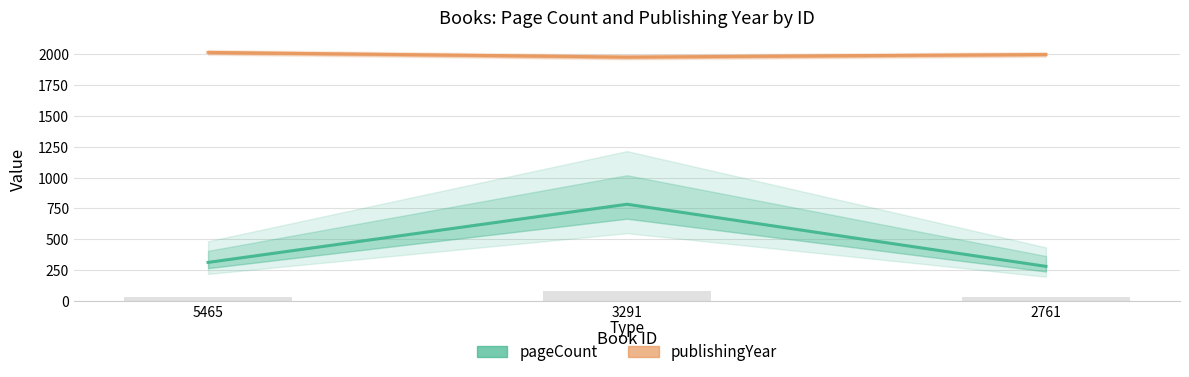

At which label is pageCount closest to 532?

5465